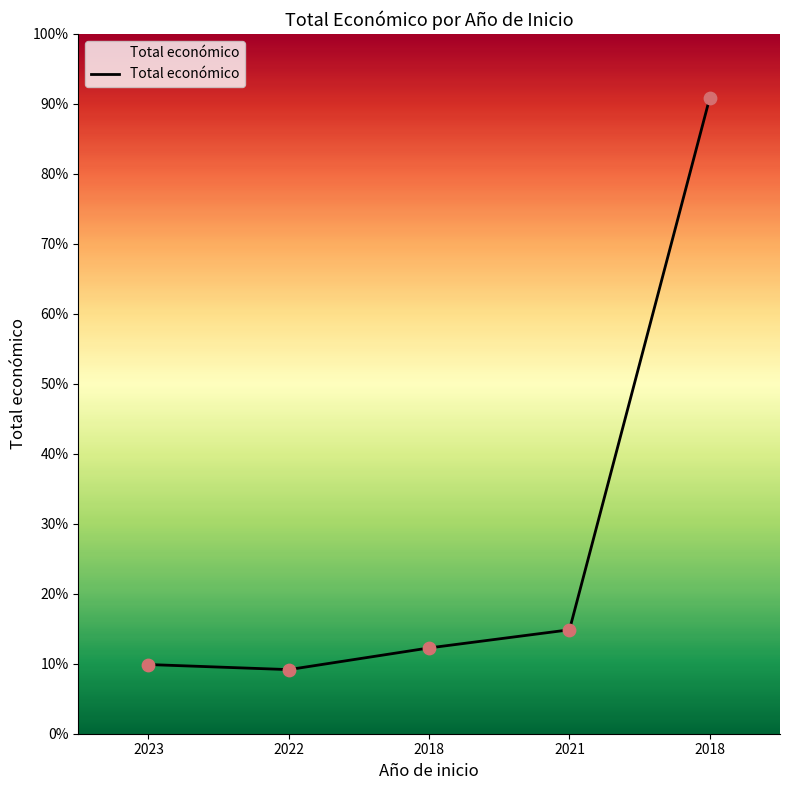

What is the change in value from 2023 to 2018?

+2058754